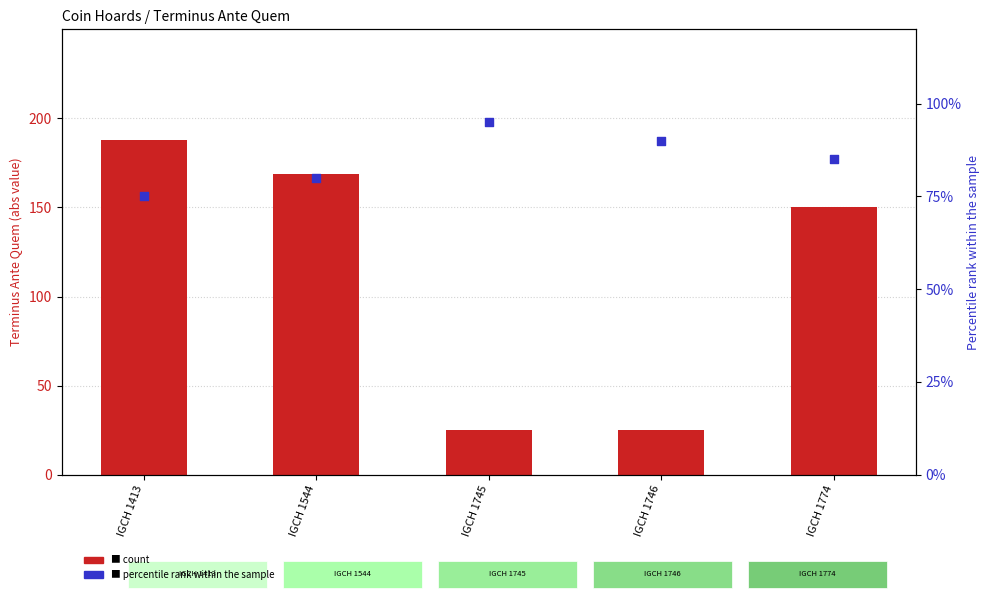

At which category is the sum across all series the highest?

IGCH 1413